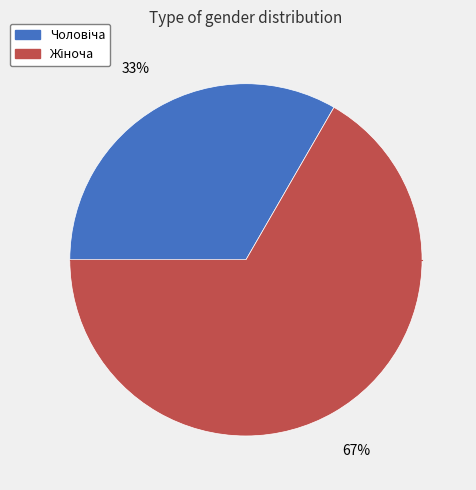

Is there a majority slice in this chart?

Yes